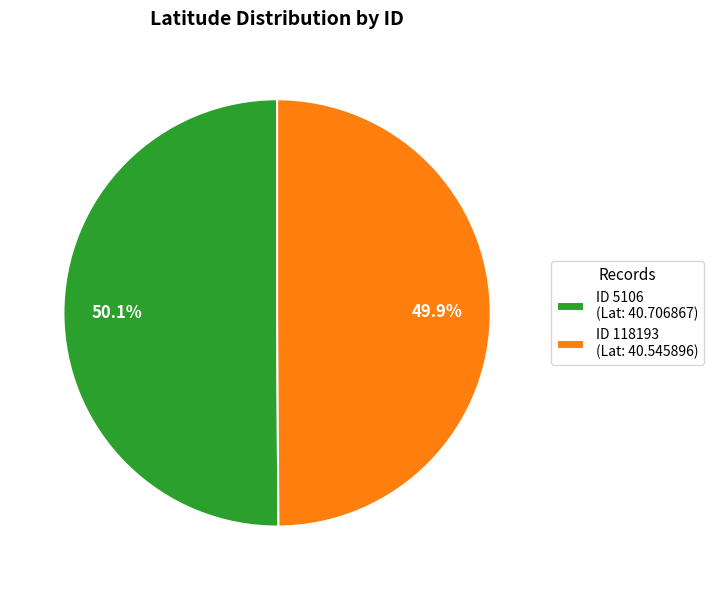

Combined, do ID 5106 (Lat: 40.706867) and ID 118193 (Lat: 40.545896) account for over 50%?

Yes